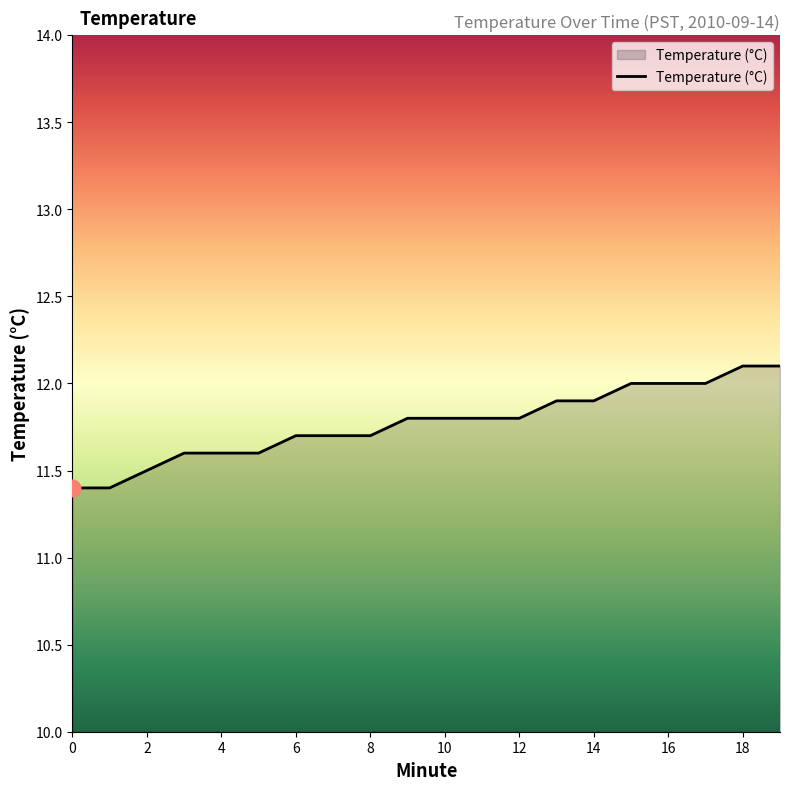

What is the difference between the maximum and minimum values?

0.7